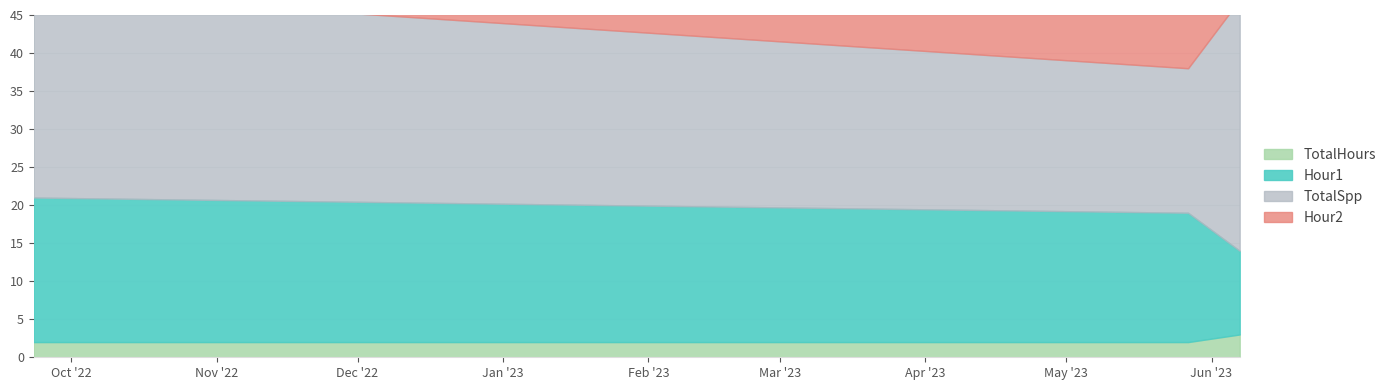

At 2022-09-23, list the series in order from largest to smallest.

Hour2, TotalSpp, Hour1, TotalHours